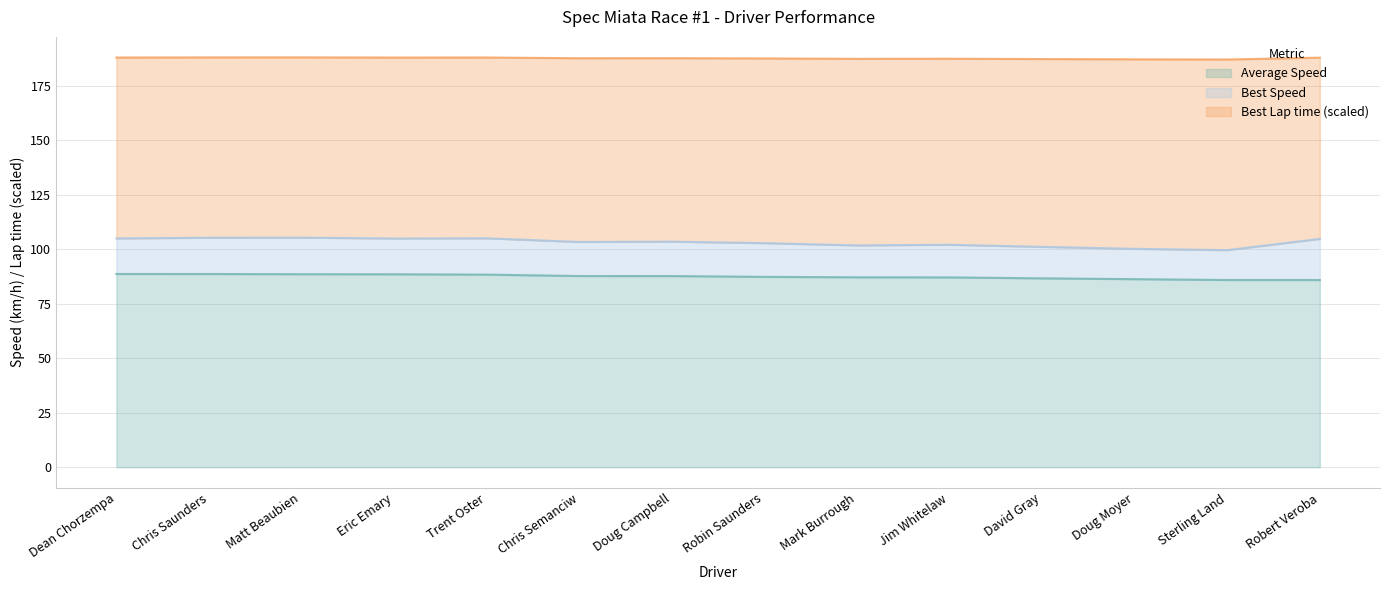

What are all the series names shown in the legend?

Average Speed, Best Speed, Best Lap time (scaled)